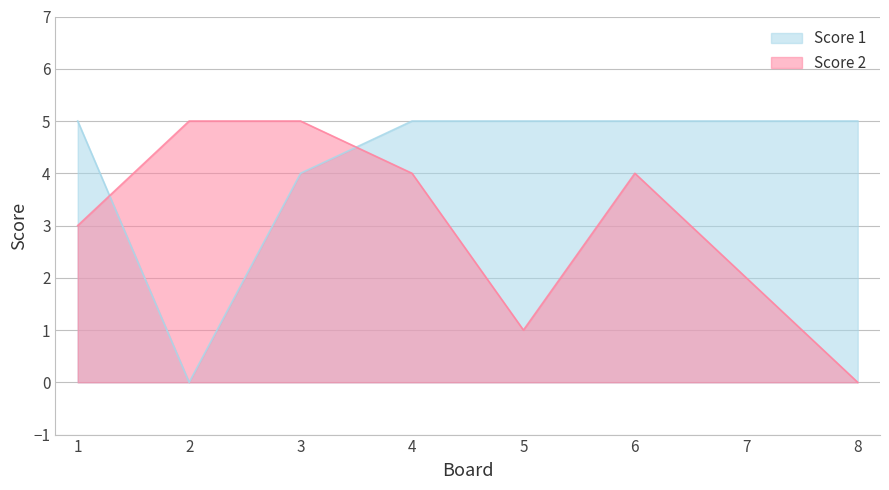

What is the total value across all series at 5?

6